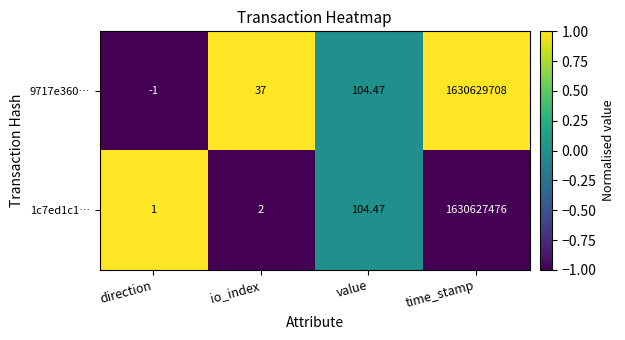

Which category has the highest value in the 1c7ed1c1… series?

time_stamp